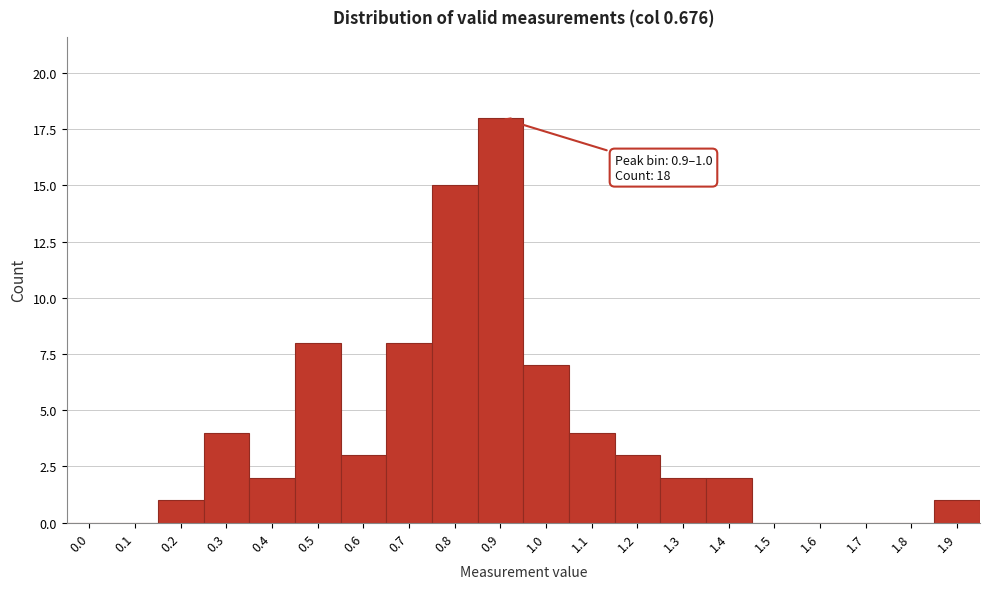

Reading left to right, what are all the values shown in this chart?

0.0=0	0.1=0	0.2=1	0.3=4	0.4=2	0.5=8	0.6=3	0.7=8	0.8=15	0.9=18	1.0=7	1.1=4	1.2=3	1.3=2	1.4=2	1.5=0	1.6=0	1.7=0	1.8=0	1.9=1